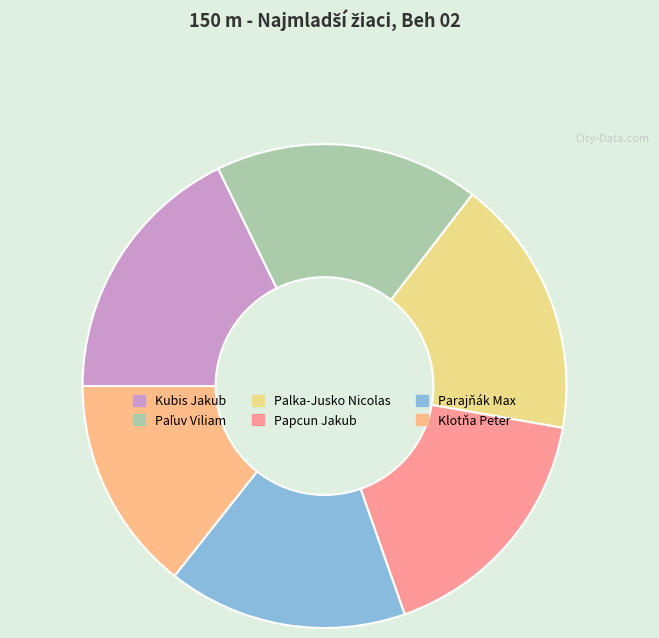

True or false: Palka-Jusko Nicolas accounts for 25% of the total.

False